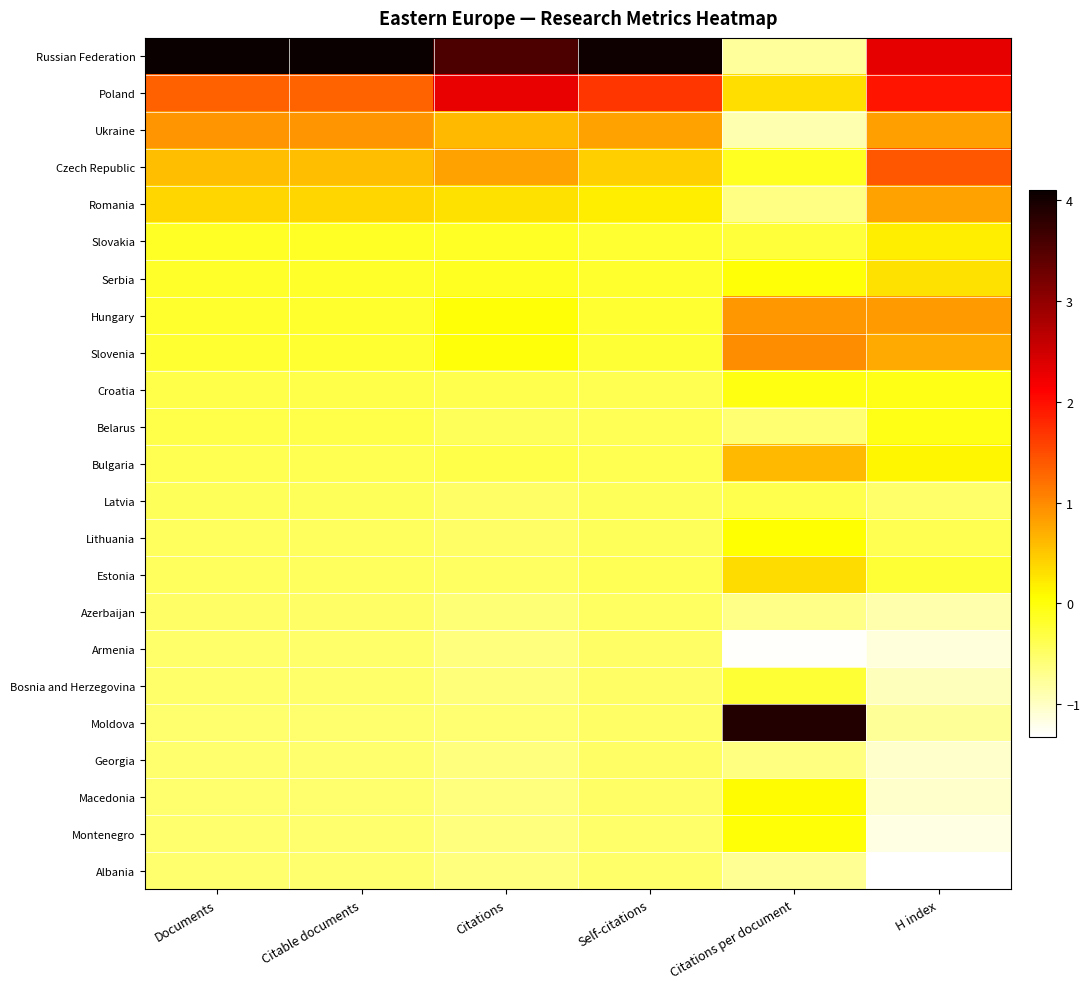

Which category has the lowest value across all series?

H index